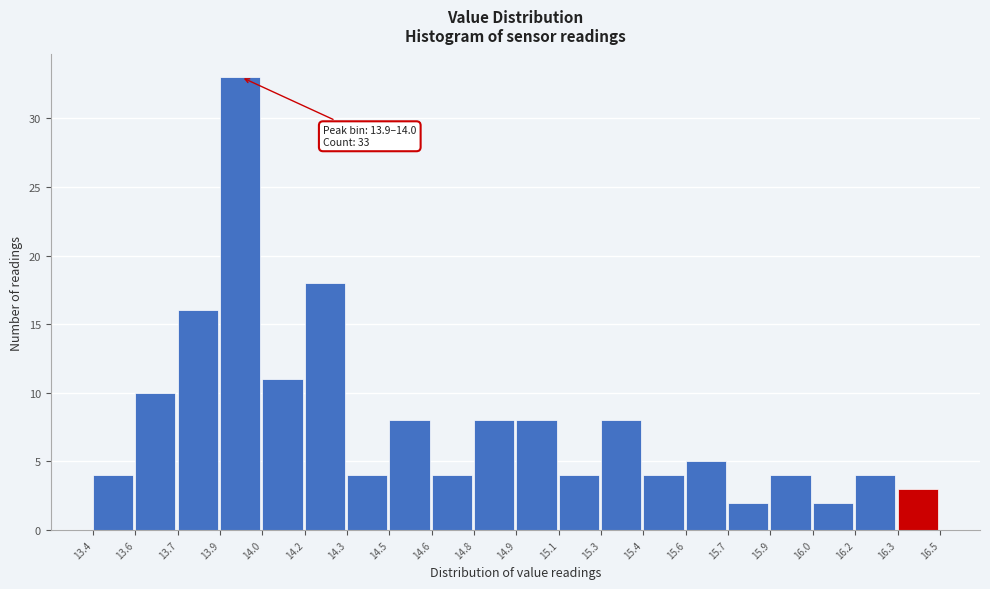

Reading left to right, extract all data points from this chart.

4	10	16	33	11	18	4	8	4	8	8	4	8	4	5	2	4	2	4	3